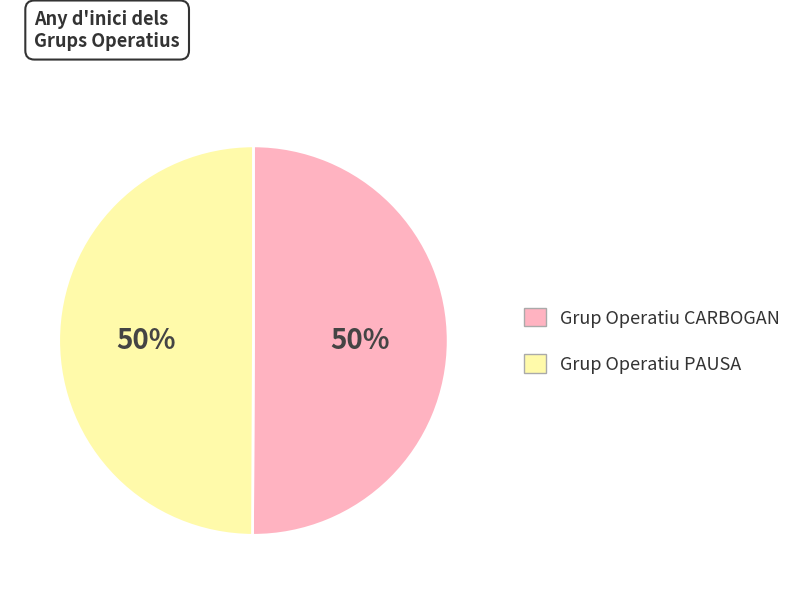

The Grup Operatiu CARBOGAN slice represents 50% of the pie. True or false?

True